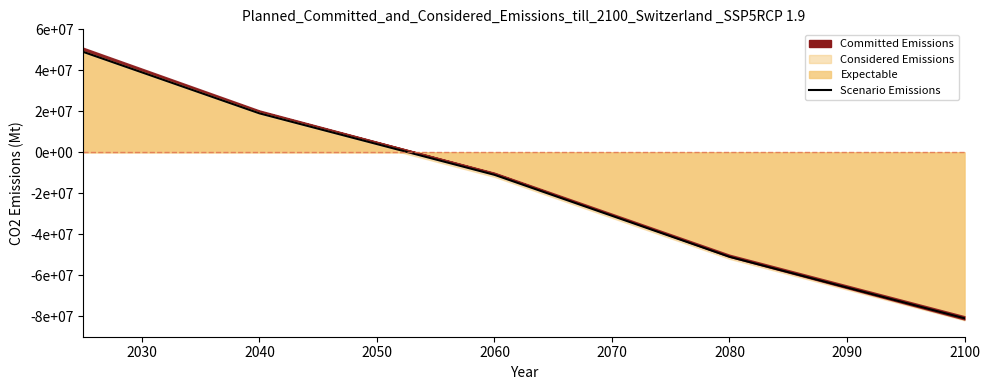

True or false: the data has more than 2 interior local peaks.

False